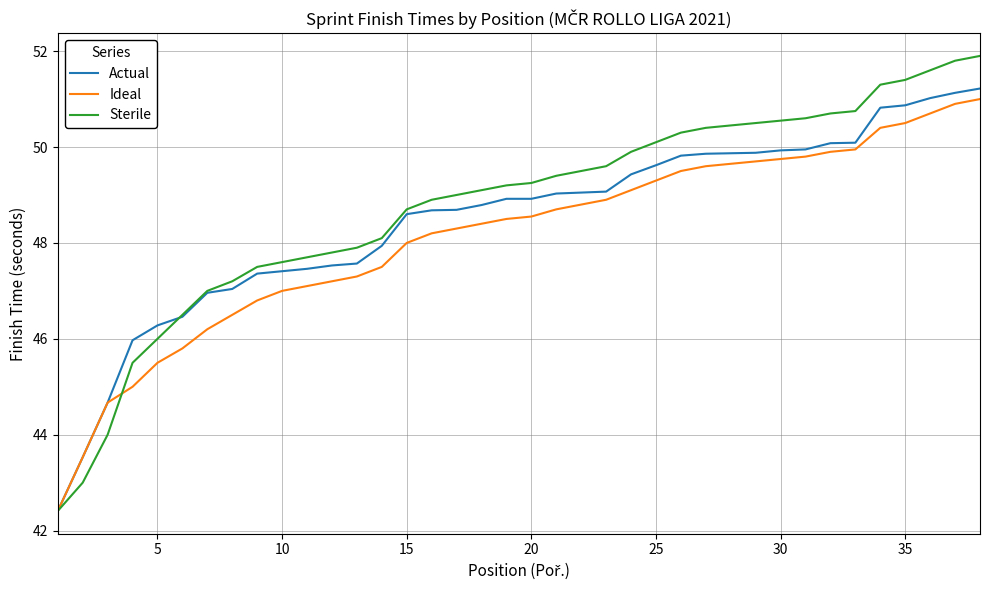

Which series ends up on top after the final intersection of Sterile and Actual?

Sterile